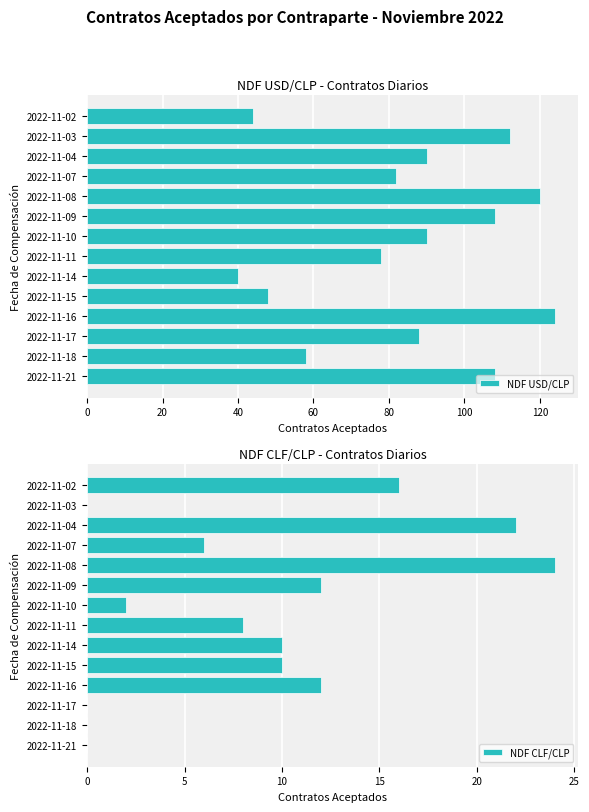

Which category has the lowest value in the NDF USD/CLP series?

2022-11-14